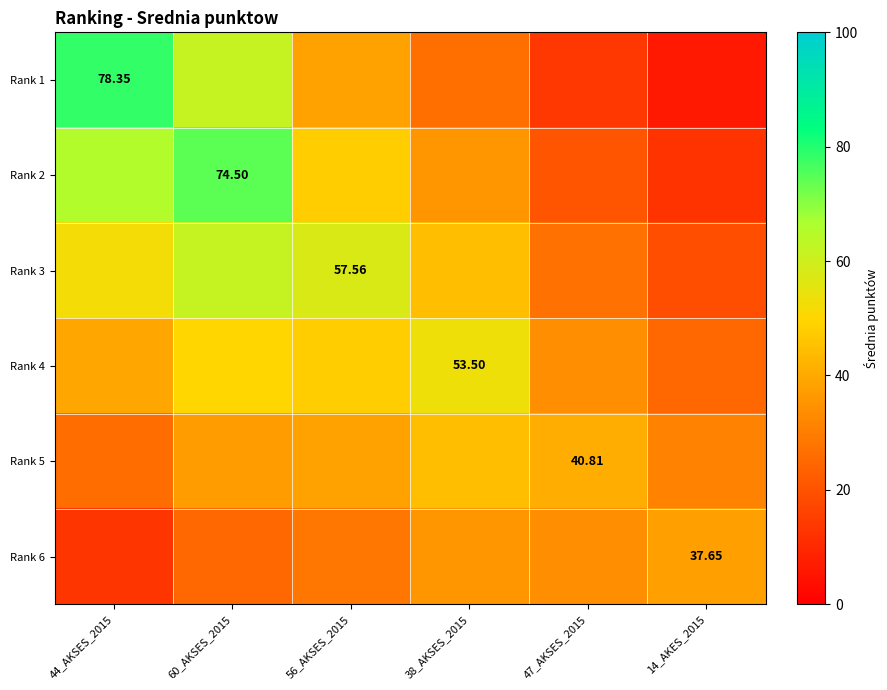

What is the difference between the maximum and minimum values in the Rank 2 series?

62.0